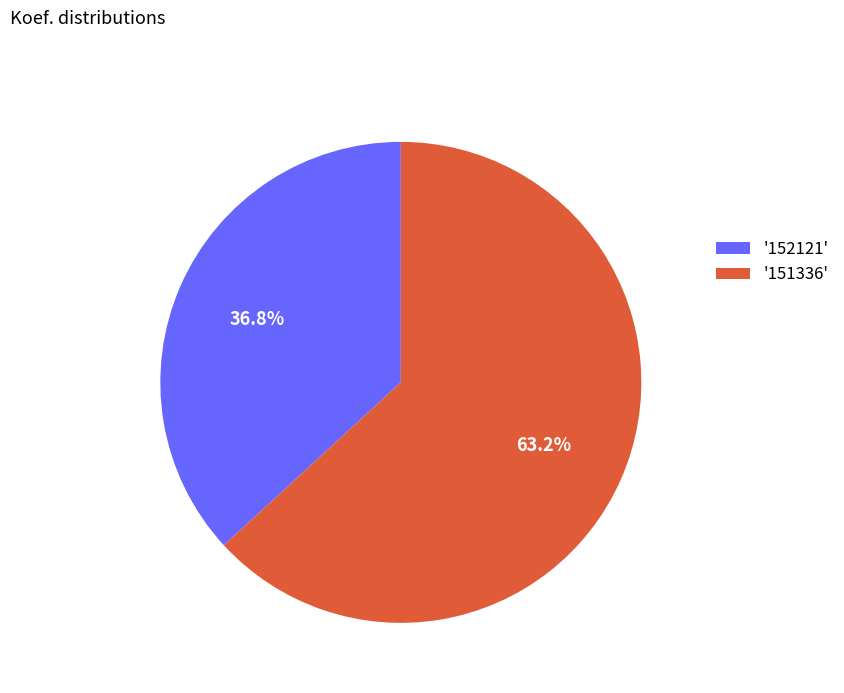

Does any single category account for the majority?

Yes